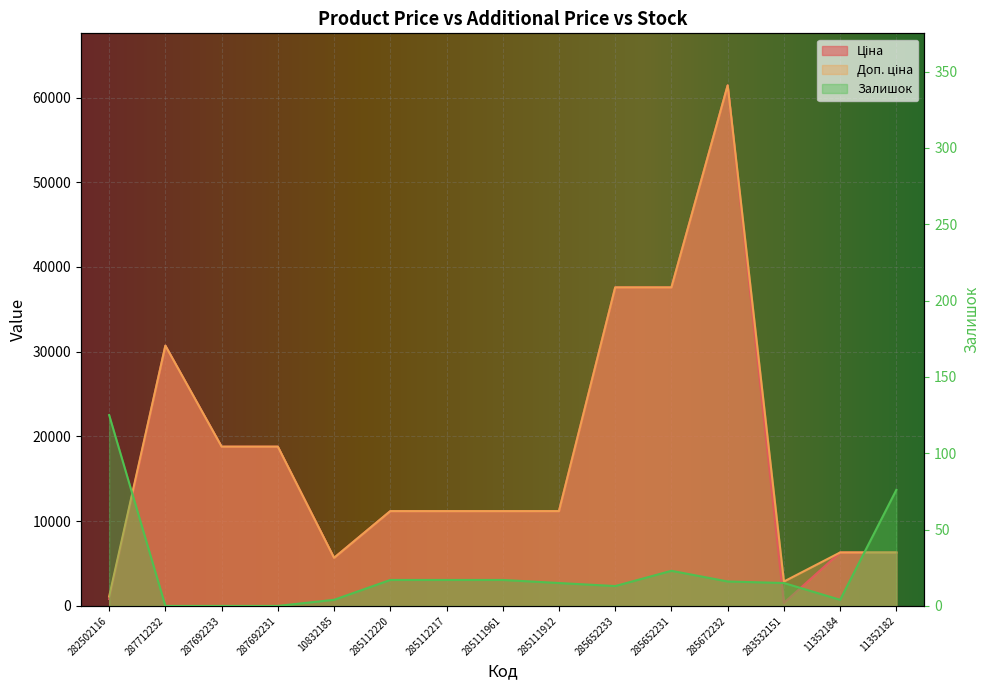

Reading left to right, extract all data points from this chart.

Ціна: 282502116=818.5	287712232=30717.1	287692233=18796.8	287692231=18796.8	10832185=5673.8	285112220=11188.2	285112217=11188.2	285111961=11188.2	285111912=11188.2	285652233=37593.6	285652231=37593.6	285672232=61434.3	283532151=359.9	11352184=6308.8	11352182=6308.8
Доп. ціна: 282502116=1109.2	287712232=30717.1	287692233=18796.8	287692231=18796.8	10832185=5673.8	285112220=11188.2	285112217=11188.2	285111961=11188.2	285111912=11188.2	285652233=37593.6	285652231=37593.6	285672232=61434.3	283532151=2878.8	11352184=6308.8	11352182=6308.8
Залишок: 282502116=125.0	287712232=0.0	287692233=0.0	287692231=0.0	10832185=4.0	285112220=17.0	285112217=17.0	285111961=17.0	285111912=15.0	285652233=13.0	285652231=23.0	285672232=16.0	283532151=15.0	11352184=4.0	11352182=76.0